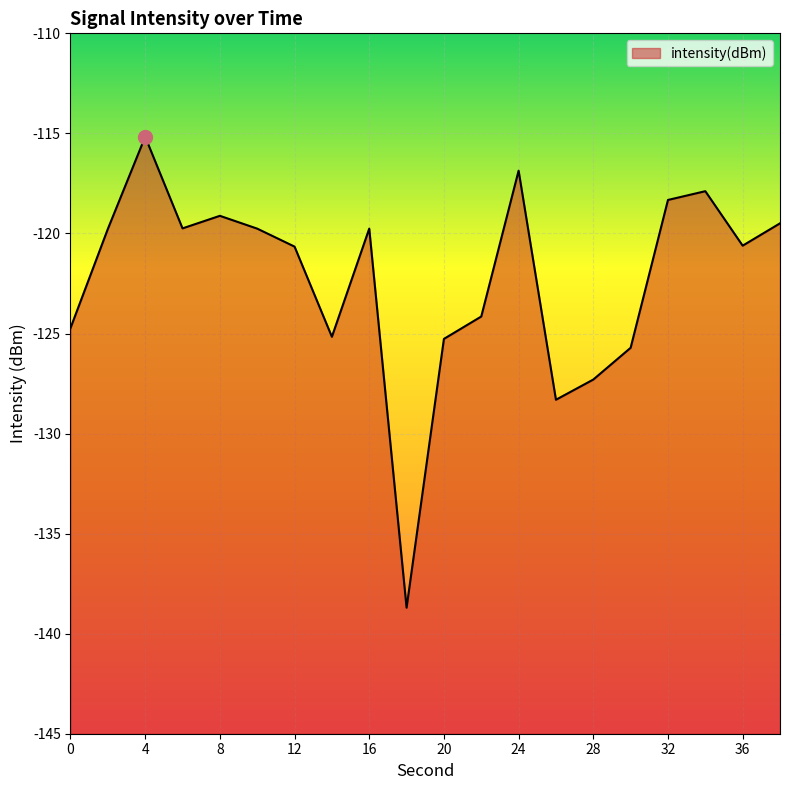

Is it true that the value at 20 is -125.3?

True